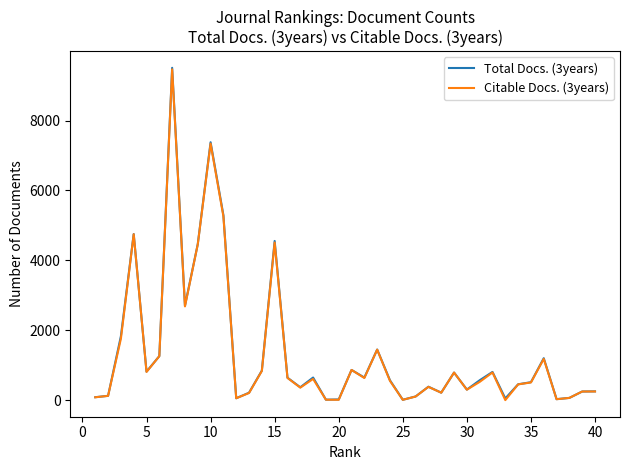

What is the sum of all Total Docs. (3years) values?

55047